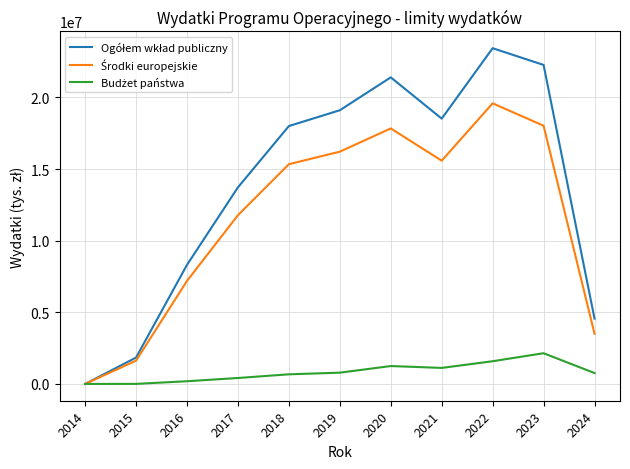

At which category is the sum across all series the highest?

2022